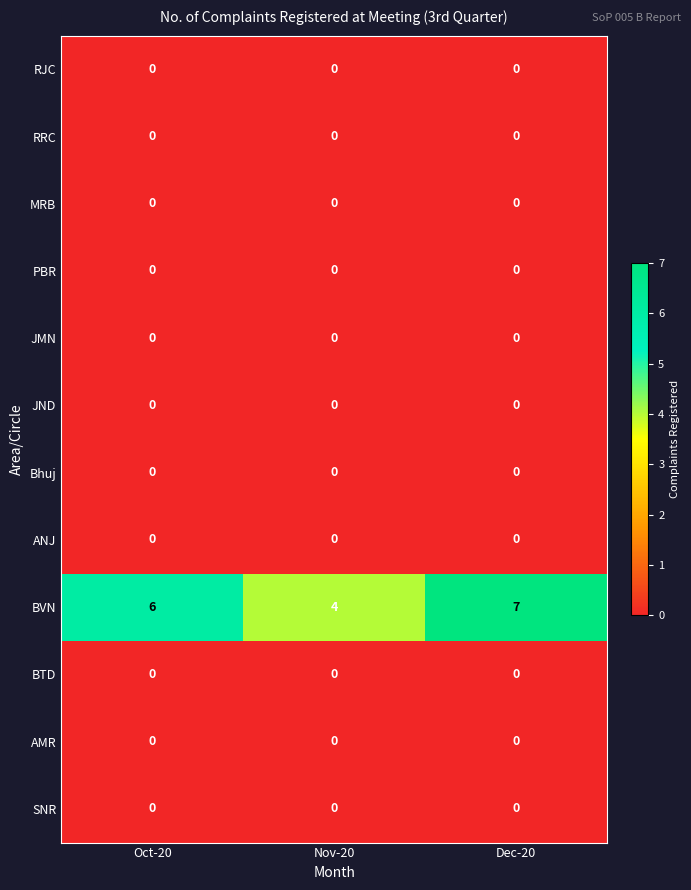

True or false: MRB has a value of 0 at Dec-20.

True